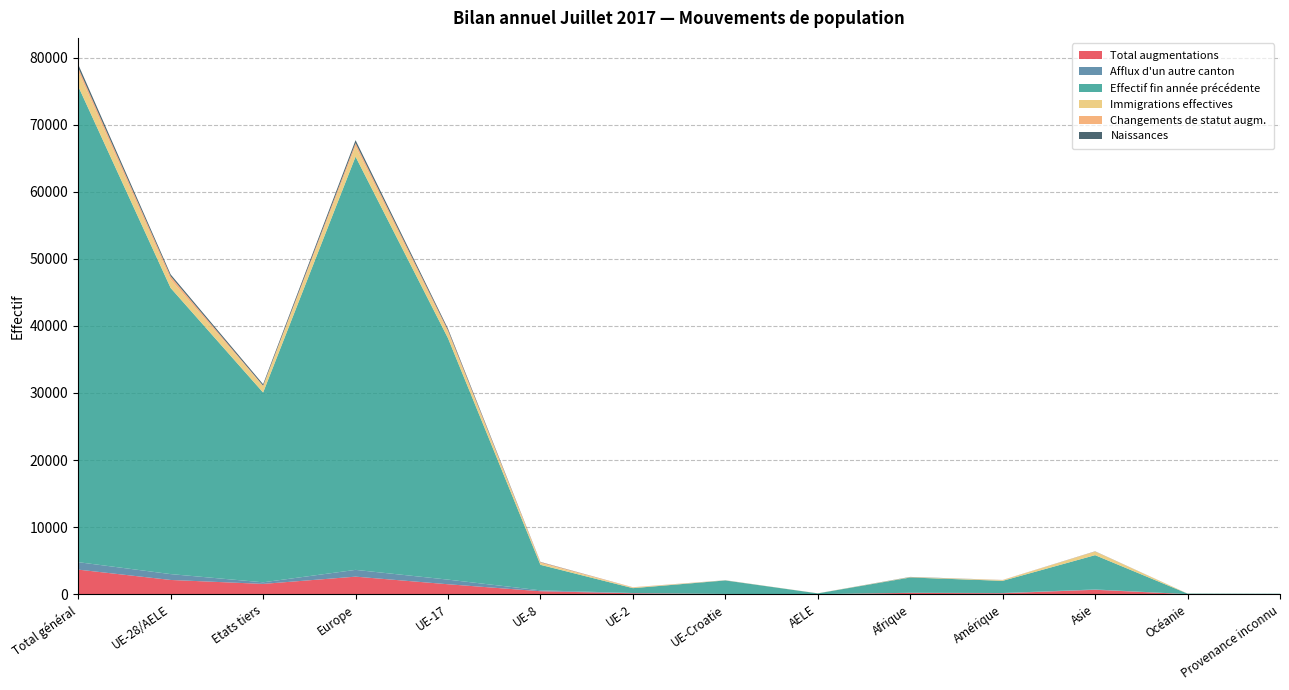

Reading left to right, list all the values displayed in this chart.

Total augmentations: 3670	2129	1541	2622	1489	450	142	35	13	200	148	665	13	22
Afflux d'un autre canton: 1111	873	238	1010	689	133	40	9	2	15	34	51	0	1
Effectif fin année précédente: 70932	42645	28287	61592	35988	3803	725	2013	116	2282	1818	5110	80	50
Immigrations effectives: 2201	1256	945	1510	886	254	87	17	12	52	99	531	9	0
Changements de statut augm.: 570	493	77	517	300	139	48	5	1	4	26	21	2	0
Naissances: 493	274	219	434	224	38	2	10	0	29	5	21	2	2